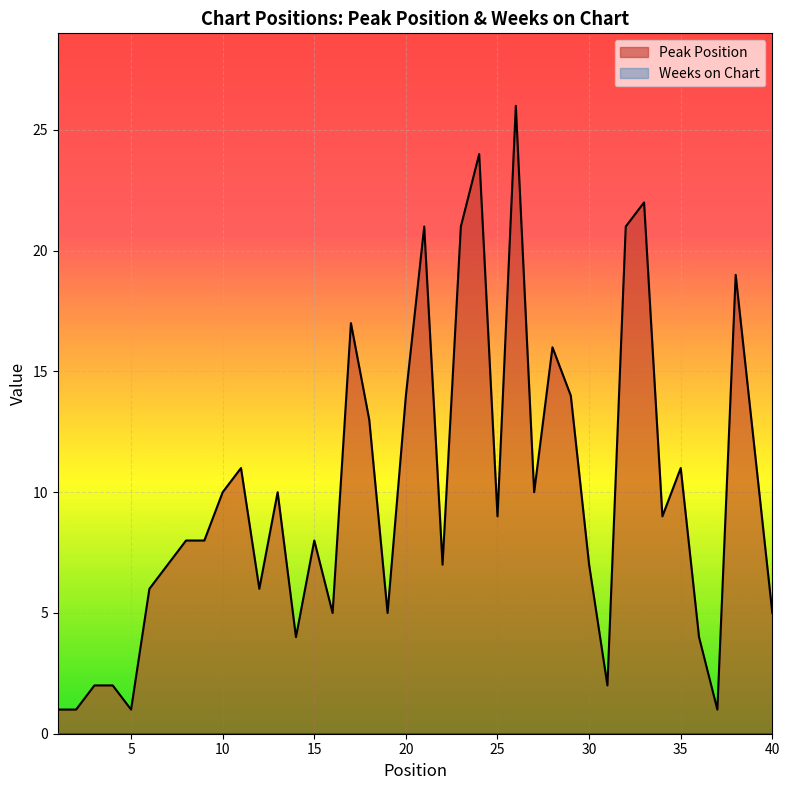

Is it true that the value at 34 is 9?

True